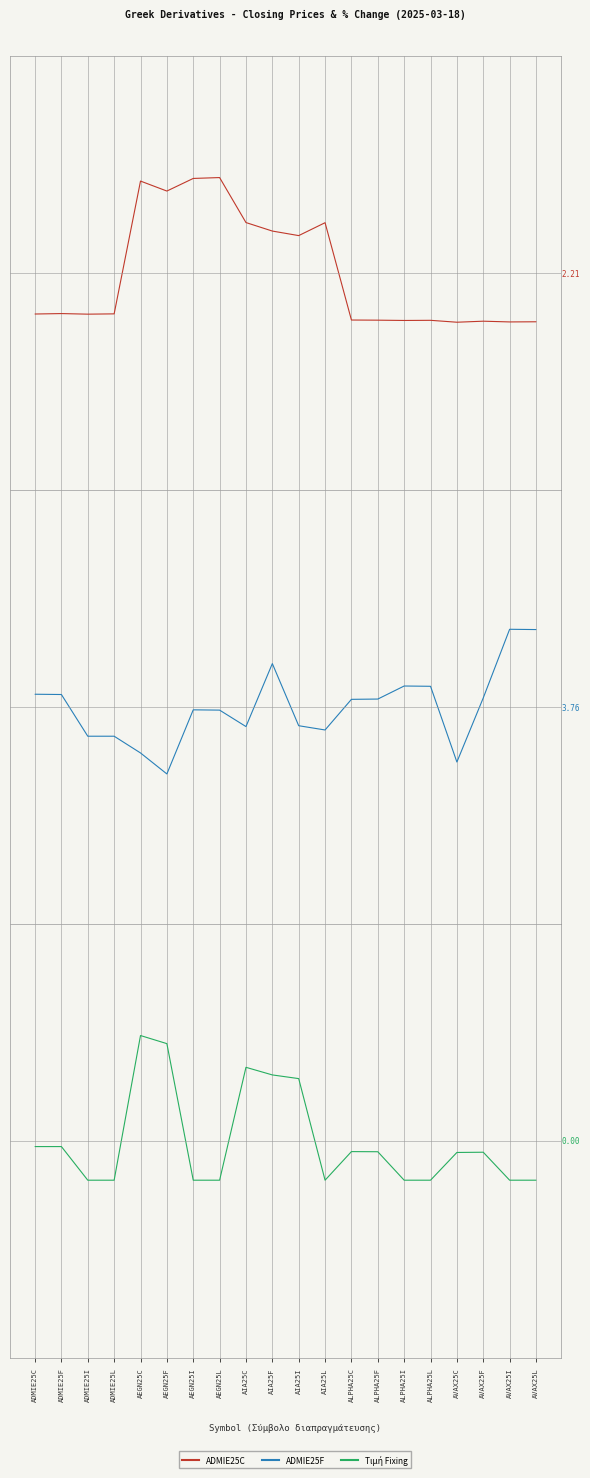

Rank the series by their maximum value, from highest to lowest.

Τιμή Fixing, ADMIE25C, ADMIE25F